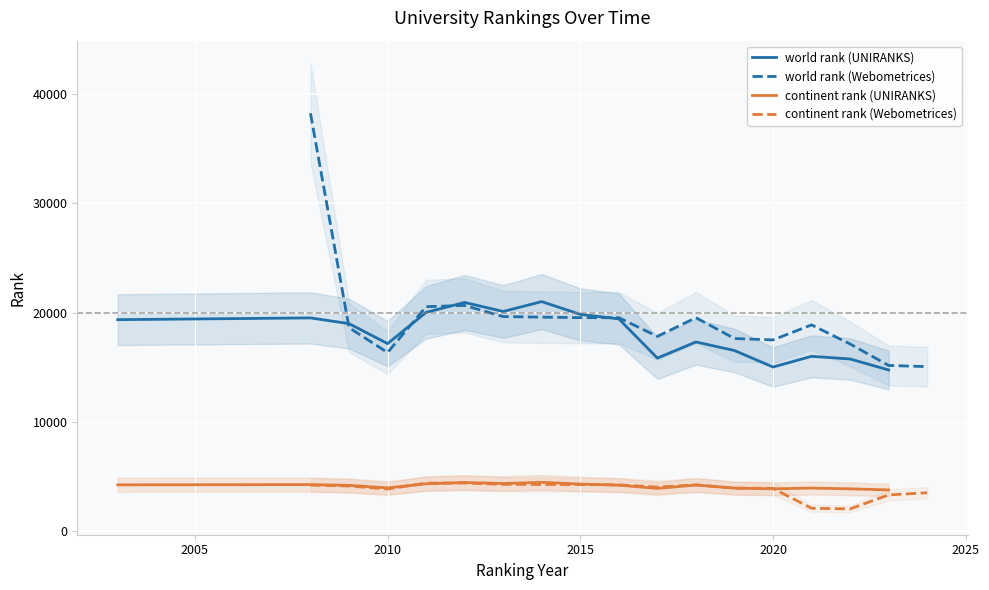

True or false: world rank (UNIRANKS) and continent rank (UNIRANKS) intersect in this chart.

False